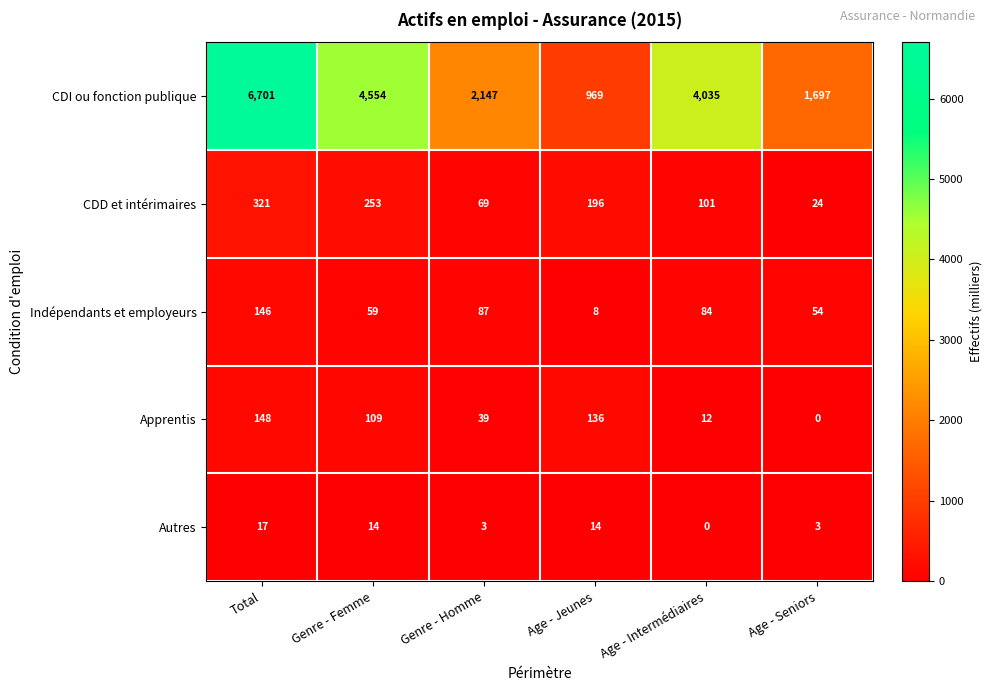

What is the total value across all series at Age - Intermédiaires?

4232